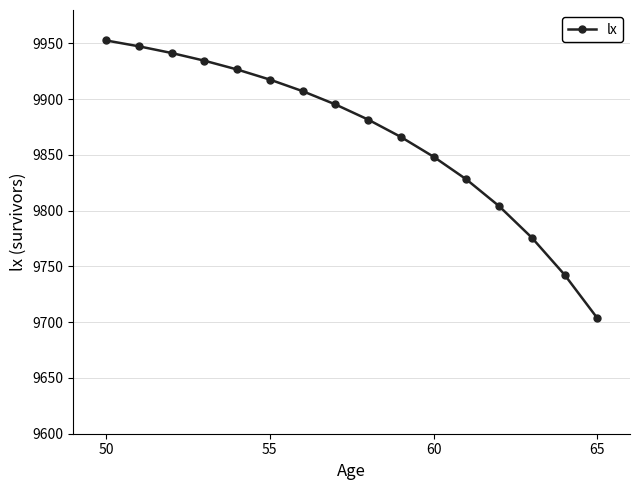

What is the value of the 11th point from the left?

9848.4